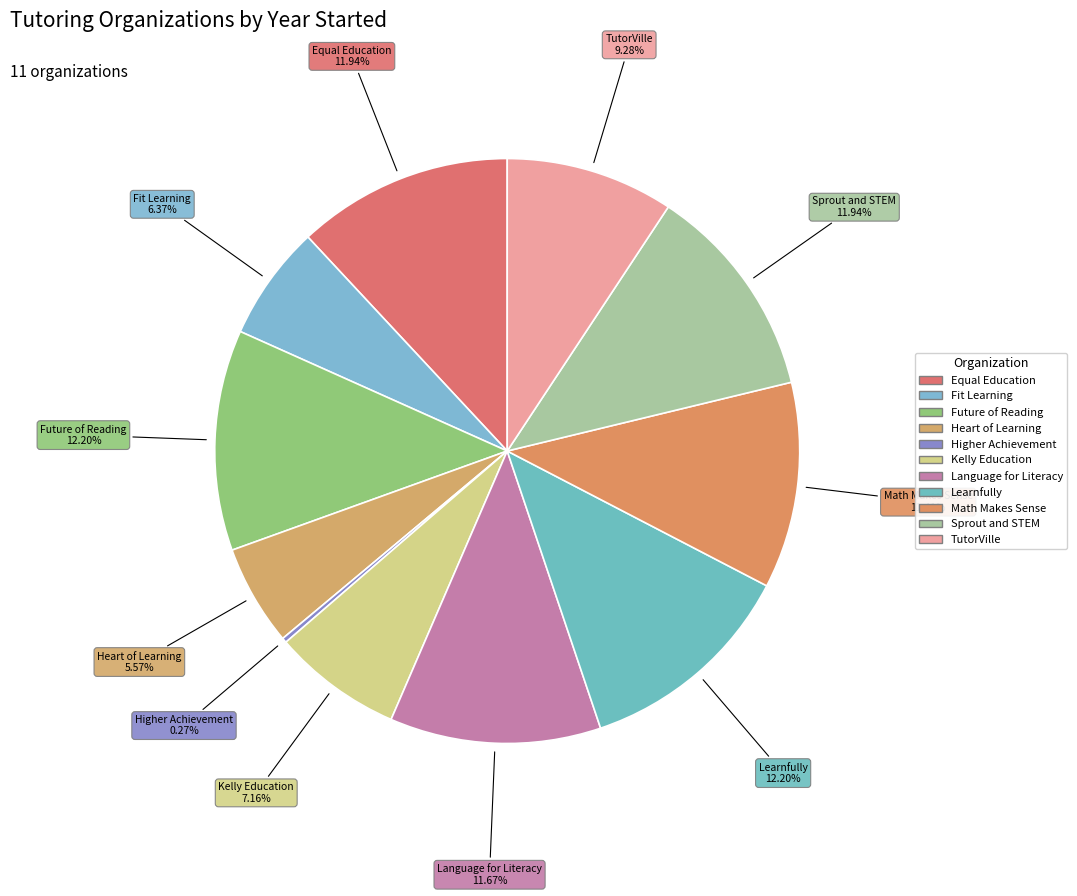

Does Language for Literacy account for over 50% of the chart?

No